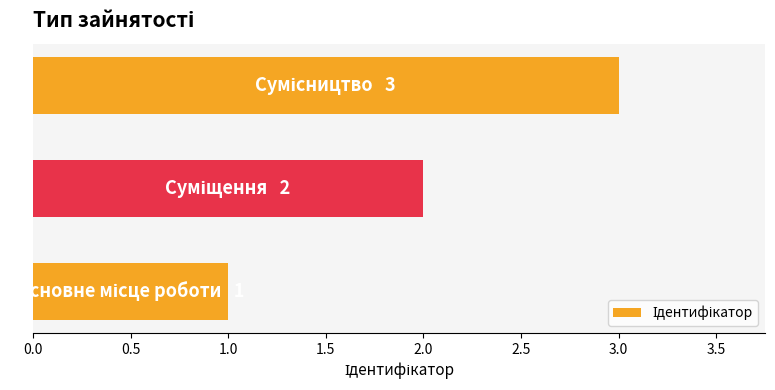

What is the sum of all values?

6